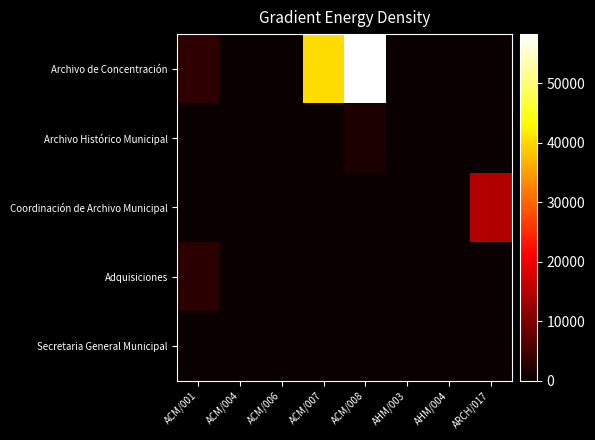

At which category does the chart reach its peak across all series?

ACM/008